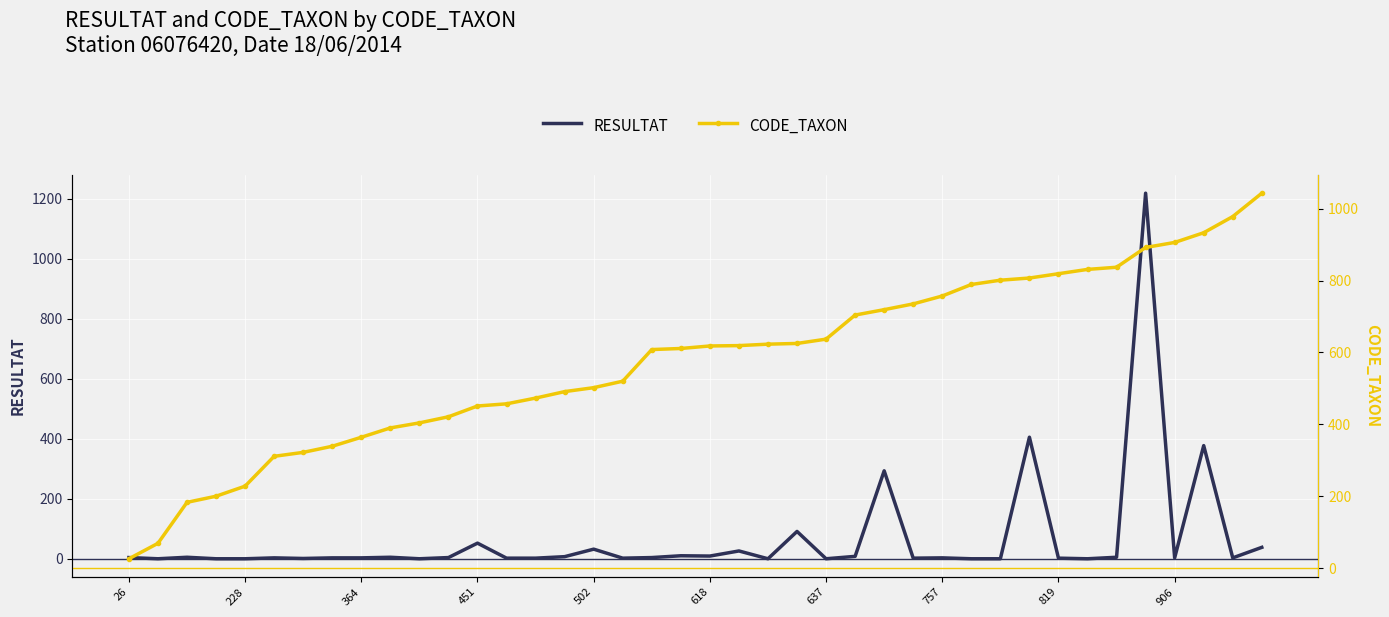

What is the difference between the maximum and second lowest values in the RESULTAT series?

1218